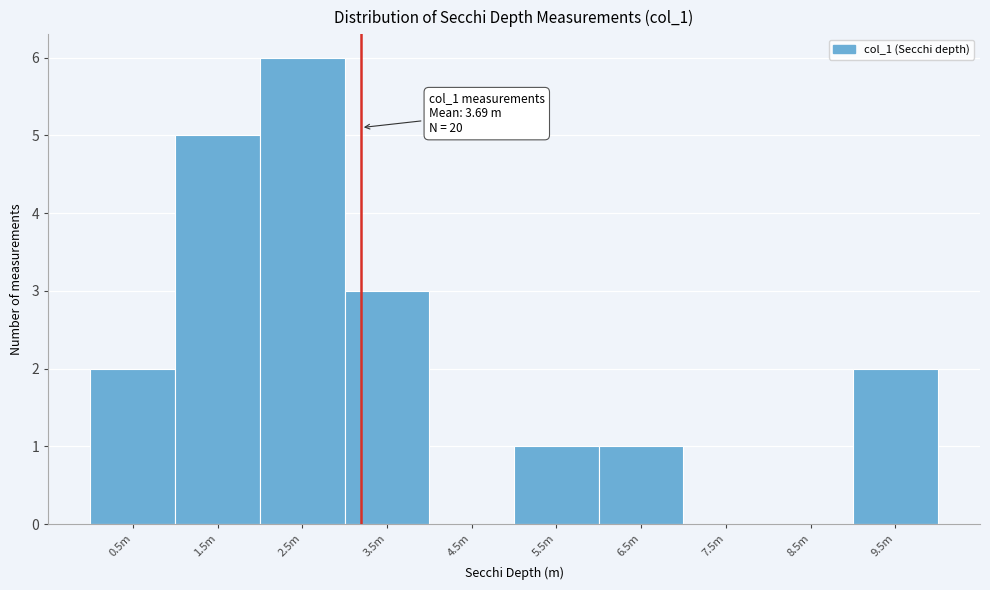

Reading left to right, list all the values displayed in this chart.

0.5m=2	1.5m=5	2.5m=6	3.5m=3	4.5m=0	5.5m=1	6.5m=1	7.5m=0	8.5m=0	9.5m=2